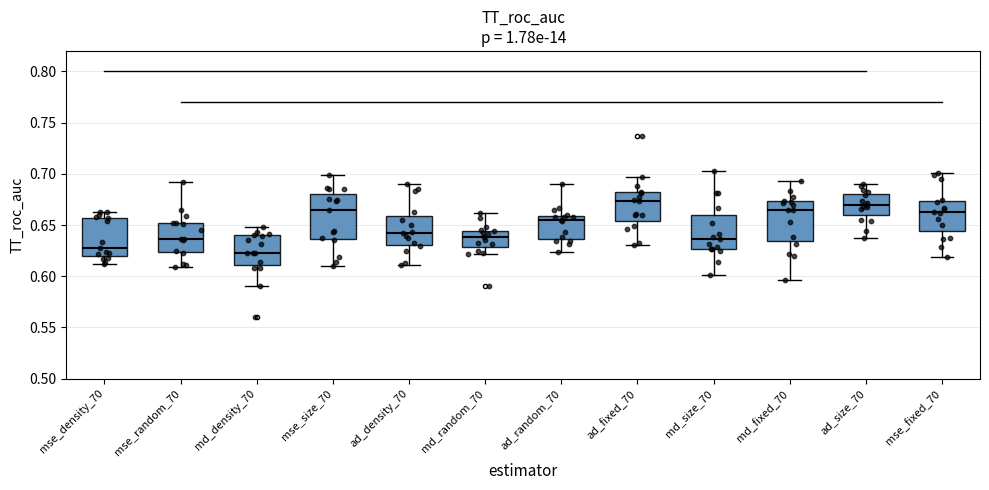

Reading left to right, read every box against the y-axis: the position of its median line, the range the box covers, and the ends of its whiskers. The values are not printed on the chart, so give them approximately, as read against the axis.

mse_density_70: median 0.630, box 0.620 to 0.655, whiskers 0.610 to 0.665
mse_random_70: median 0.635, box 0.625 to 0.650, whiskers 0.610 to 0.690
md_density_70: median 0.625, box 0.610 to 0.640, whiskers 0.590 to 0.650
mse_size_70: median 0.665, box 0.635 to 0.680, whiskers 0.610 to 0.700
ad_density_70: median 0.640, box 0.630 to 0.660, whiskers 0.610 to 0.690
md_random_70: median 0.640, box 0.630 to 0.645, whiskers 0.620 to 0.660
ad_random_70: median 0.655, box 0.635 to 0.660, whiskers 0.625 to 0.690
ad_fixed_70: median 0.675, box 0.655 to 0.680, whiskers 0.630 to 0.695
md_size_70: median 0.635, box 0.625 to 0.660, whiskers 0.600 to 0.705
md_fixed_70: median 0.665, box 0.635 to 0.675, whiskers 0.595 to 0.695
ad_size_70: median 0.670, box 0.660 to 0.680, whiskers 0.635 to 0.690
mse_fixed_70: median 0.660, box 0.645 to 0.675, whiskers 0.620 to 0.700